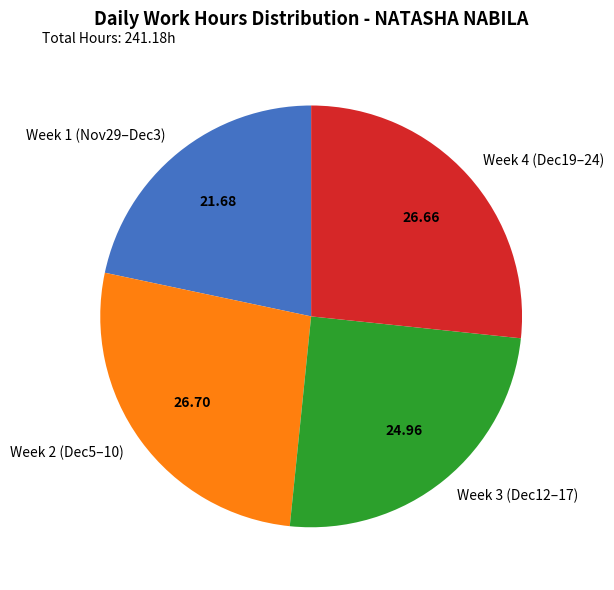

Approximately how many times larger is the value at Week 2 (Dec5–10) compared to Week 3 (Dec12–17)?

1.1